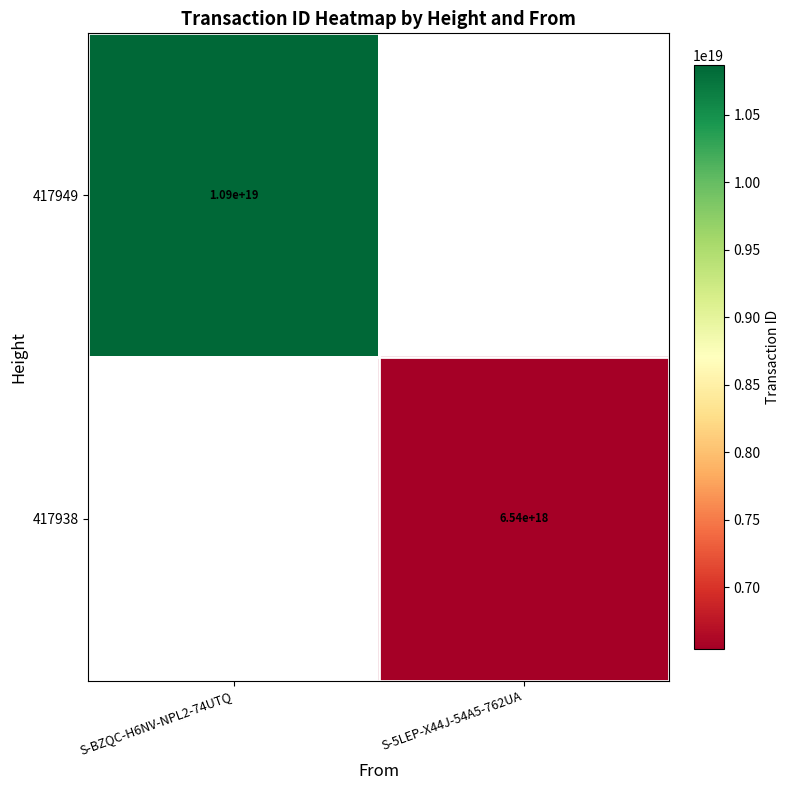

The 417938 series shows 6540000000000000000 at S-5LEP-X44J-54A5-762UA. True or false?

True